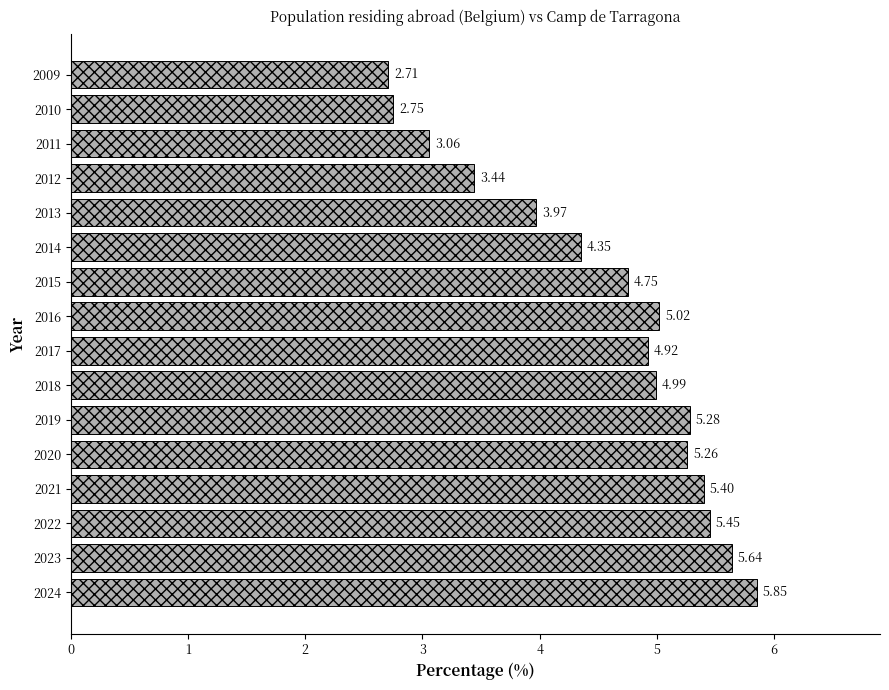

What is the sum of all values?

72.8